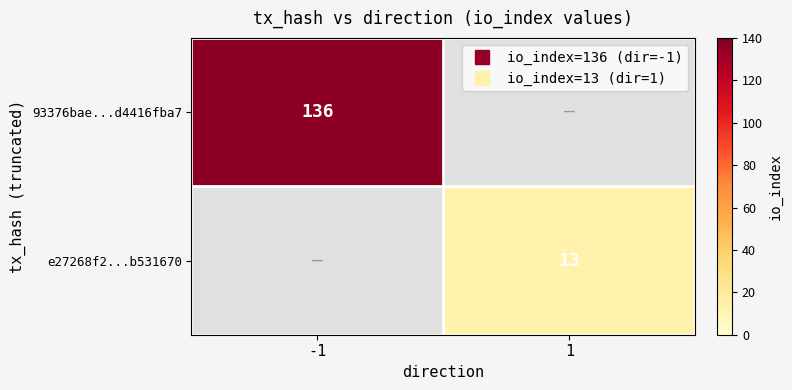

How many values in 93376bae...d4416fba7 are above zero?

1